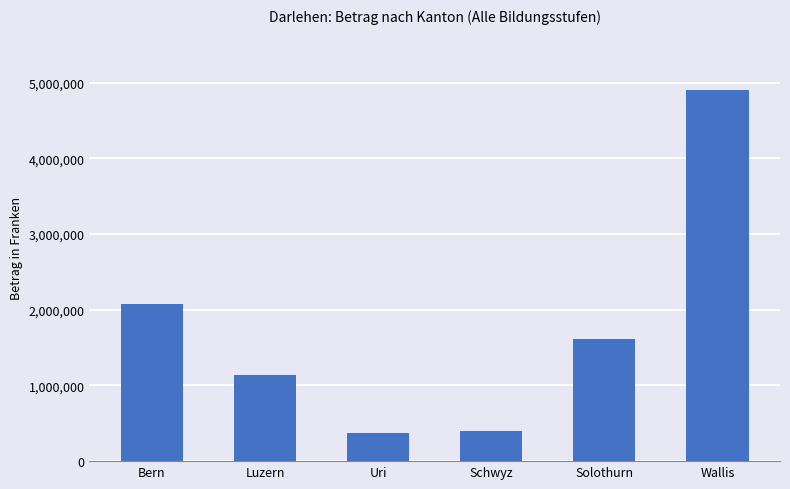

Does the chart contain stacked bars?

No